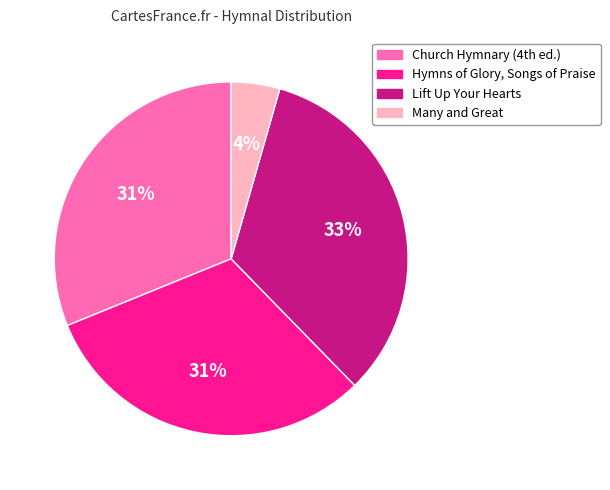

What percentage is the Hymns of Glory, Songs of Praise slice, to the nearest percent?

31%